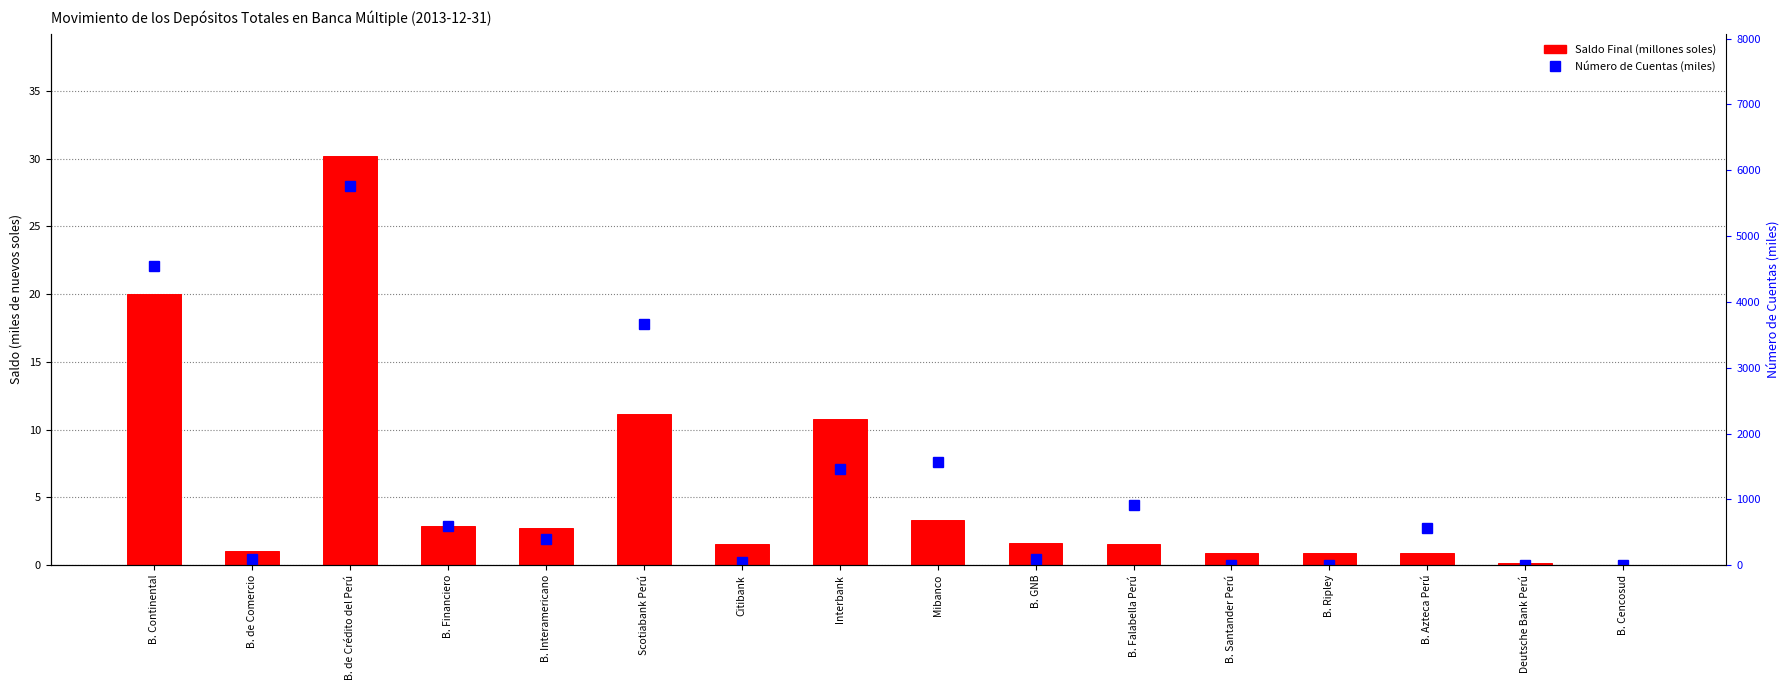

Rank the series by their maximum value, from highest to lowest.

Número de Cuentas (miles), Saldo Final (millones)